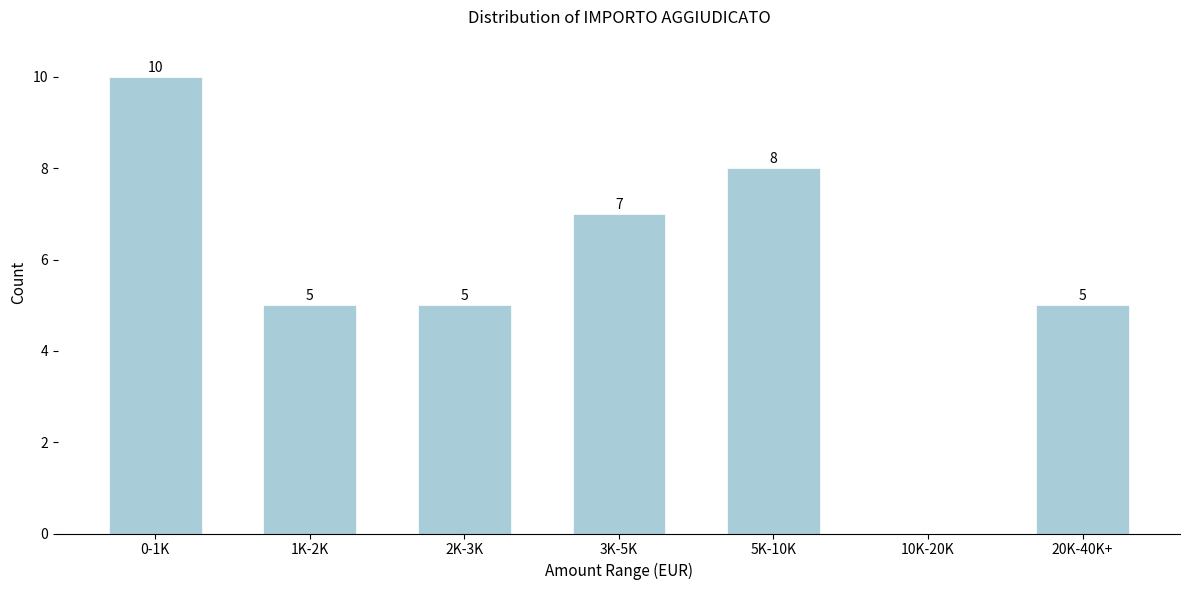

Reading right to left, extract all data points from this chart.

20K-40K+=5	10K-20K=0	5K-10K=8	3K-5K=7	2K-3K=5	1K-2K=5	0-1K=10